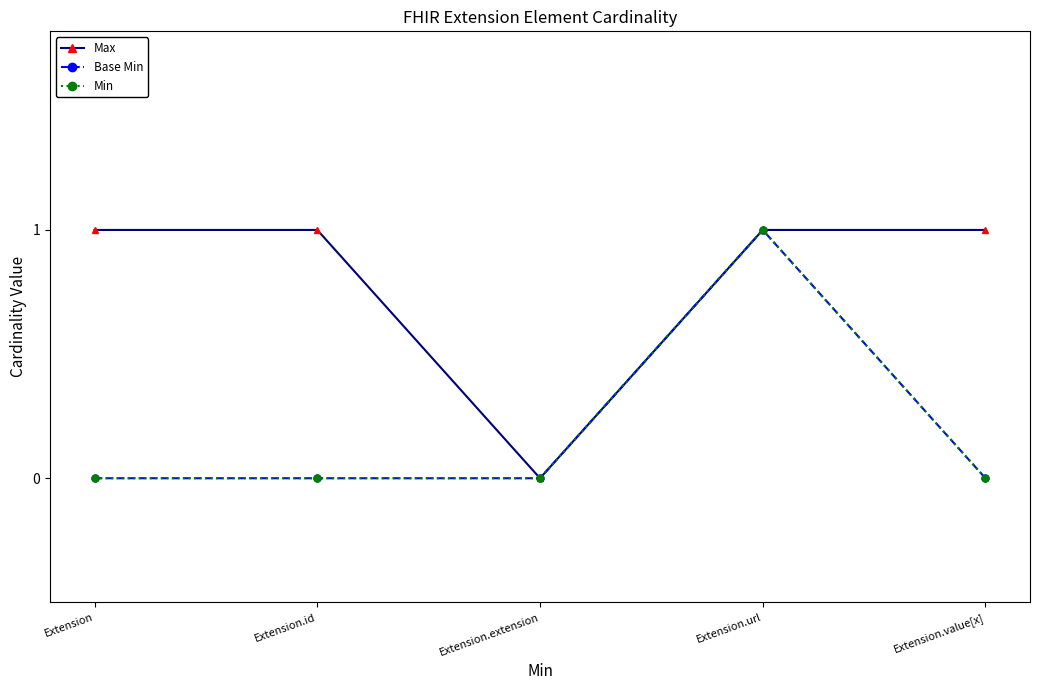

Is this an area chart (filled region under the line)?

No